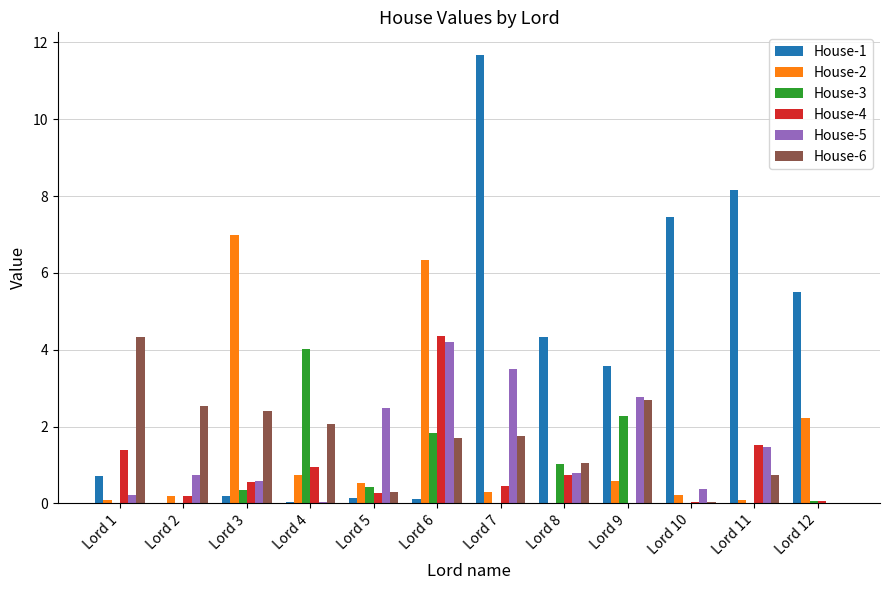

The value of House-5 at Lord 8 is 1.3. True or false?

False